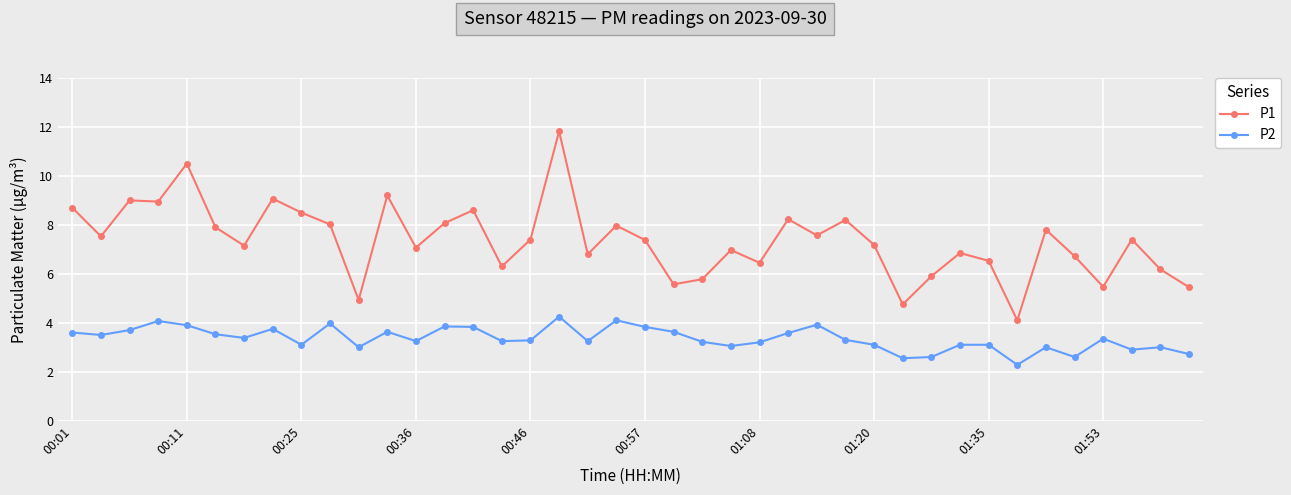

At how many categories does at least one series exceed 2?

40